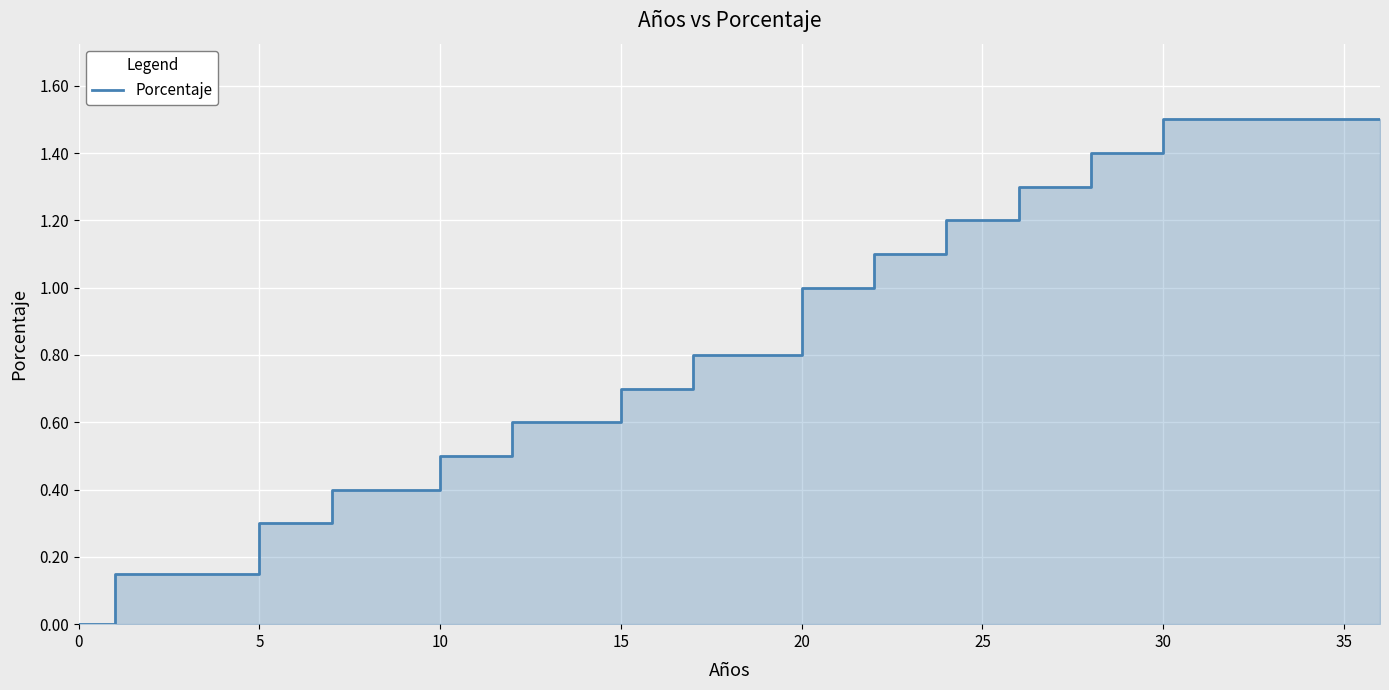

Reading left to right, extract all data points from this chart.

0.0	0.1	0.1	0.1	0.1	0.3	0.3	0.4	0.4	0.4	0.5	0.5	0.6	0.6	0.6	0.7	0.7	0.8	0.8	0.8	1.0	1.0	1.1	1.1	1.2	1.2	1.3	1.3	1.4	1.4	1.5	1.5	1.5	1.5	1.5	1.5	1.5